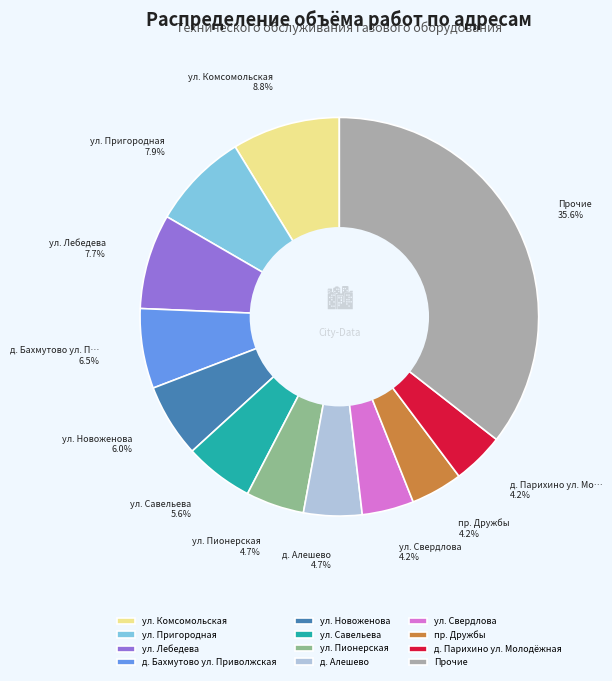

What portion of the pie excludes ул. Комсомольская?

91.2%